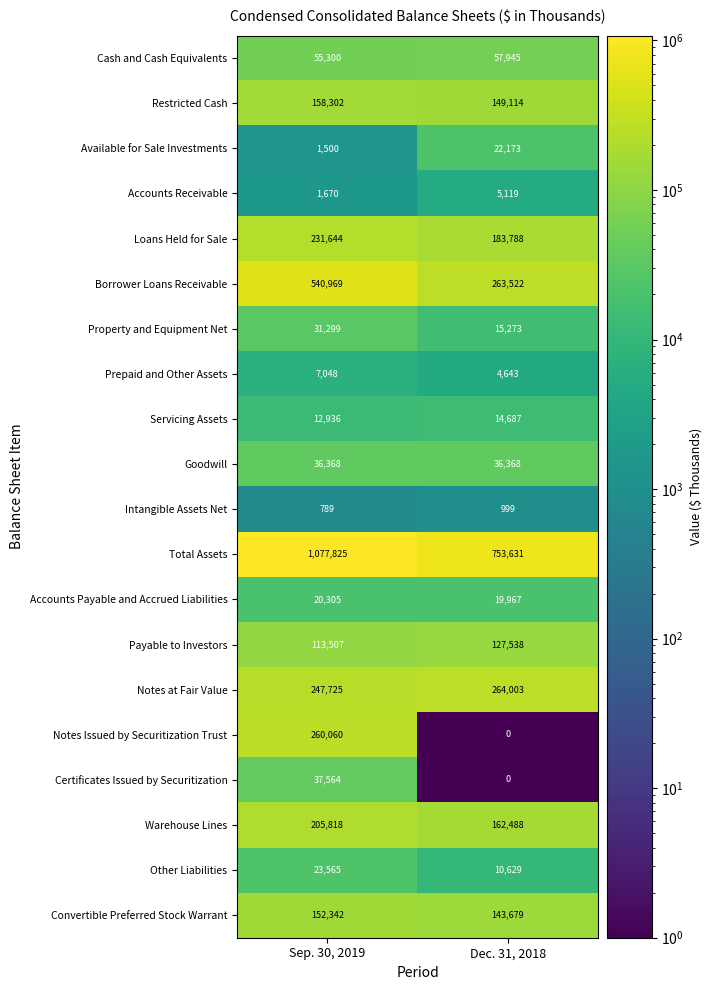

How many values in the Convertible Preferred Stock Warrant series are below 152342?

1